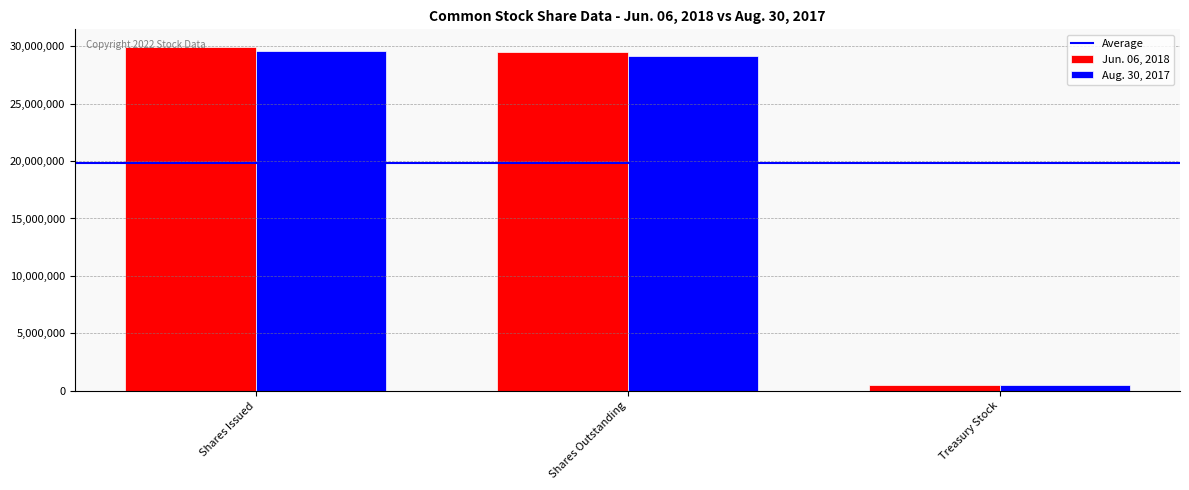

Which series has the largest range (max minus min)?

Jun. 06, 2018